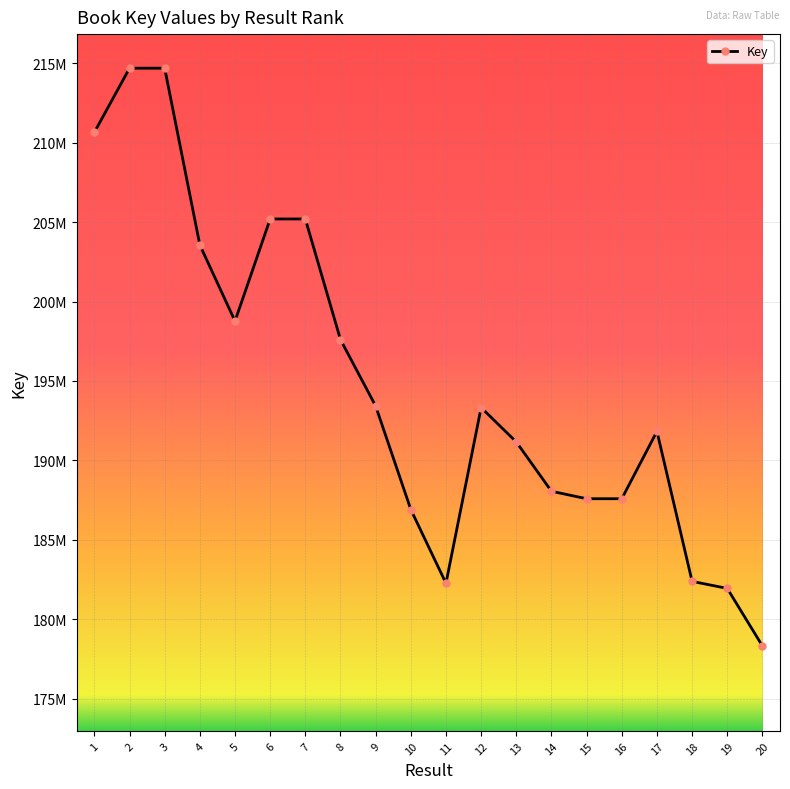

True or false: the data shows 205199300 at 7.

True